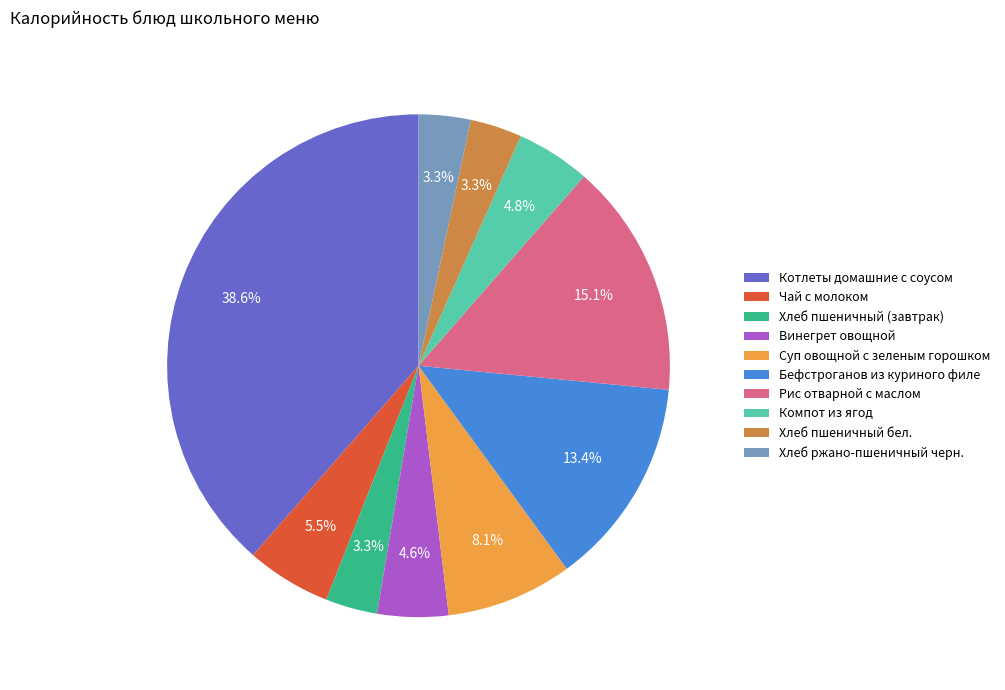

To the nearest percent, what percentage of the pie is Рис отварной с маслом?

15%